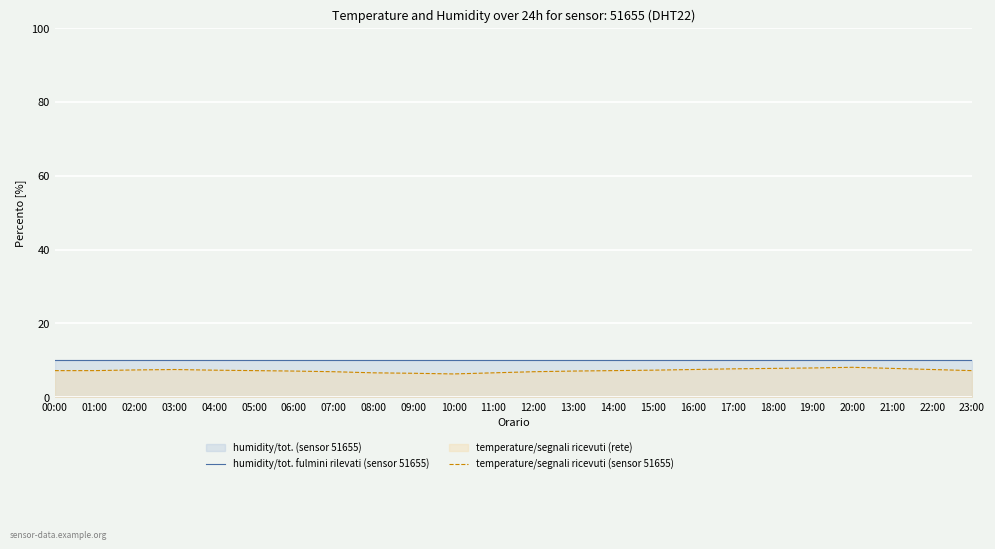

The value of temperature/segnali ricevuti (sensor 51655) at 12:00 is 1.7. True or false?

False